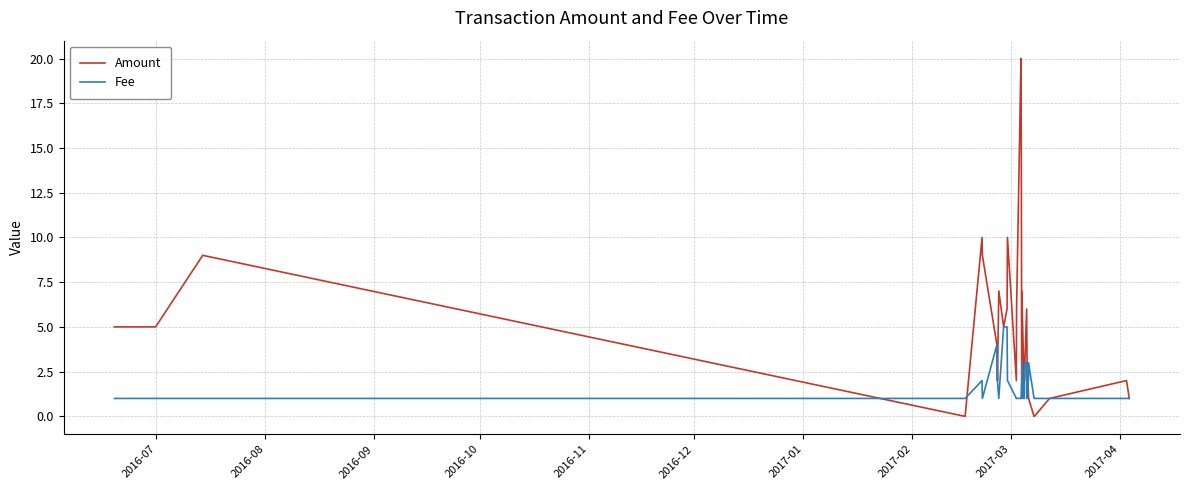

Which series has the largest total across all categories?

Amount